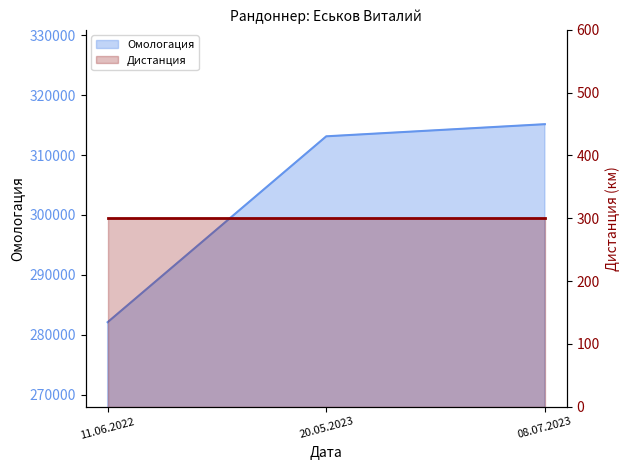

Rank the categories by value from highest to lowest.

08.07.2023, 20.05.2023, 11.06.2022